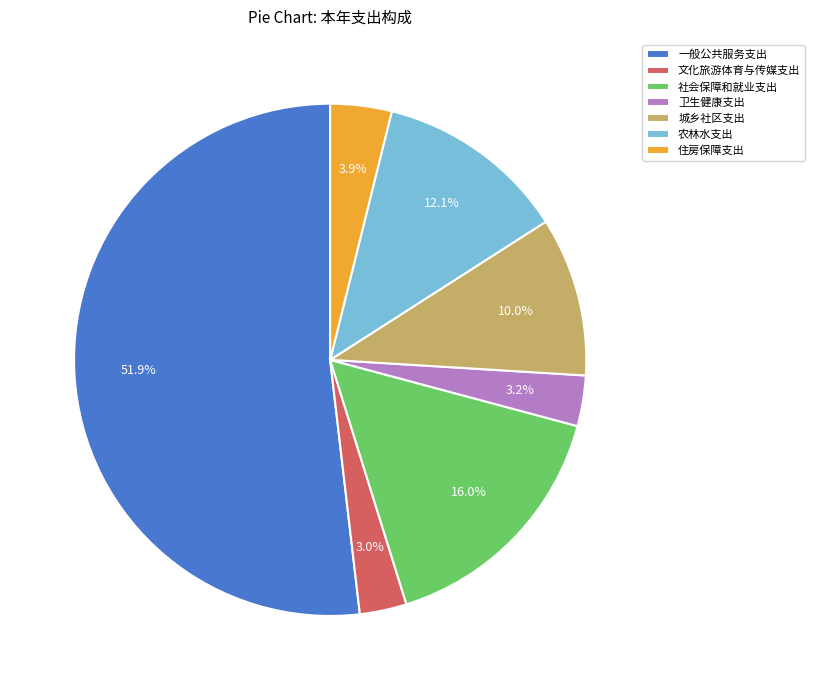

Is it true that 城乡社区支出 is 15% of the pie?

False